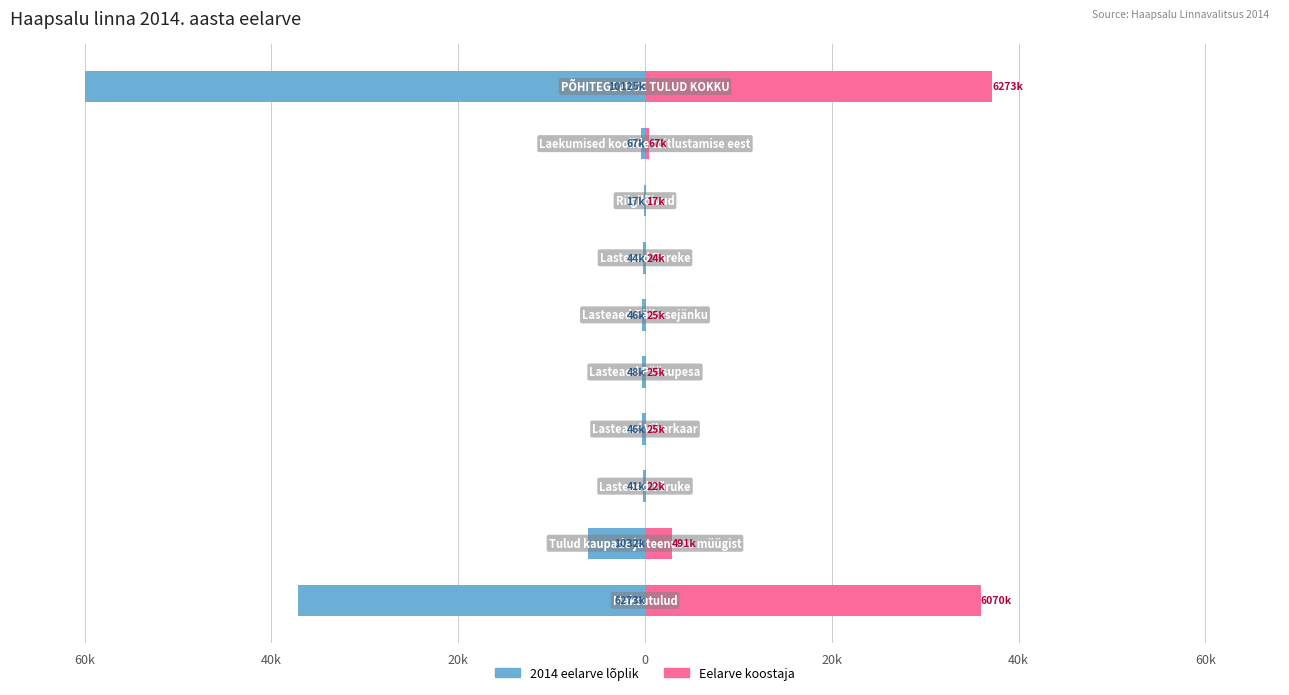

Does the chart contain any negative values?

Yes